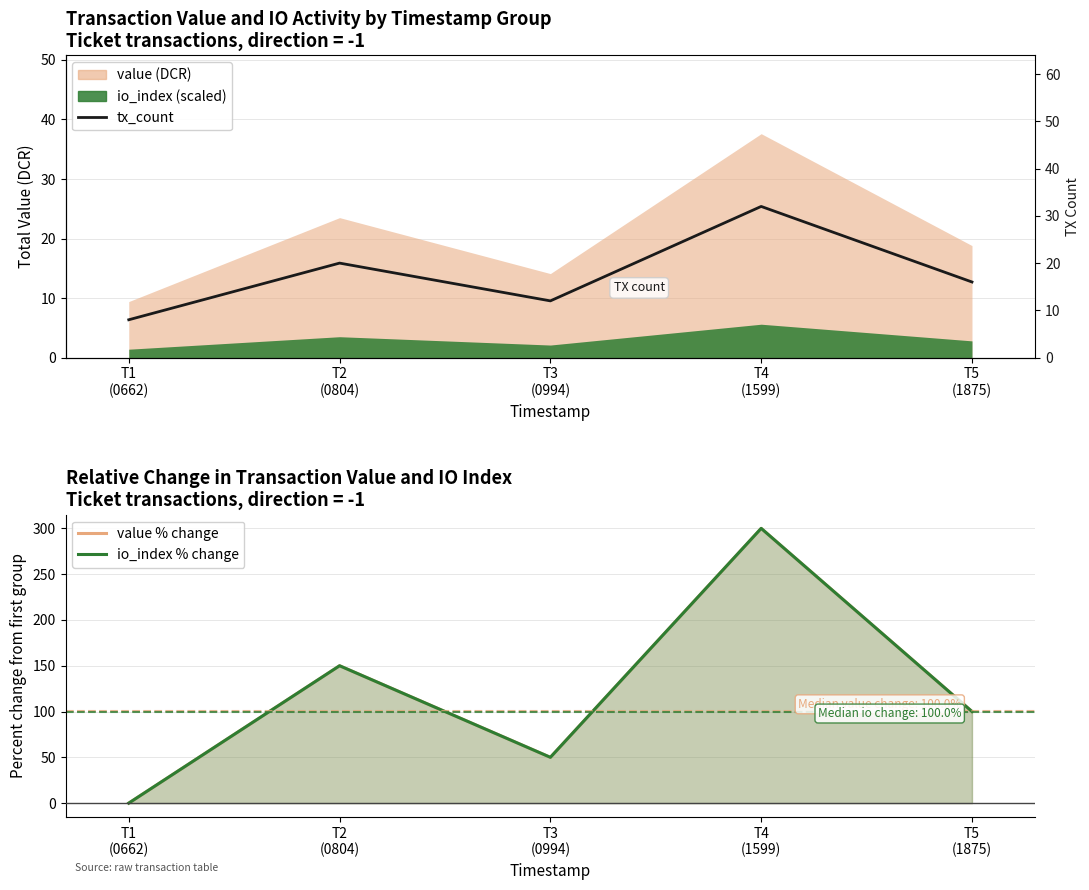

What is the difference between the maximum and second lowest values in the io_index % change series?

250.0